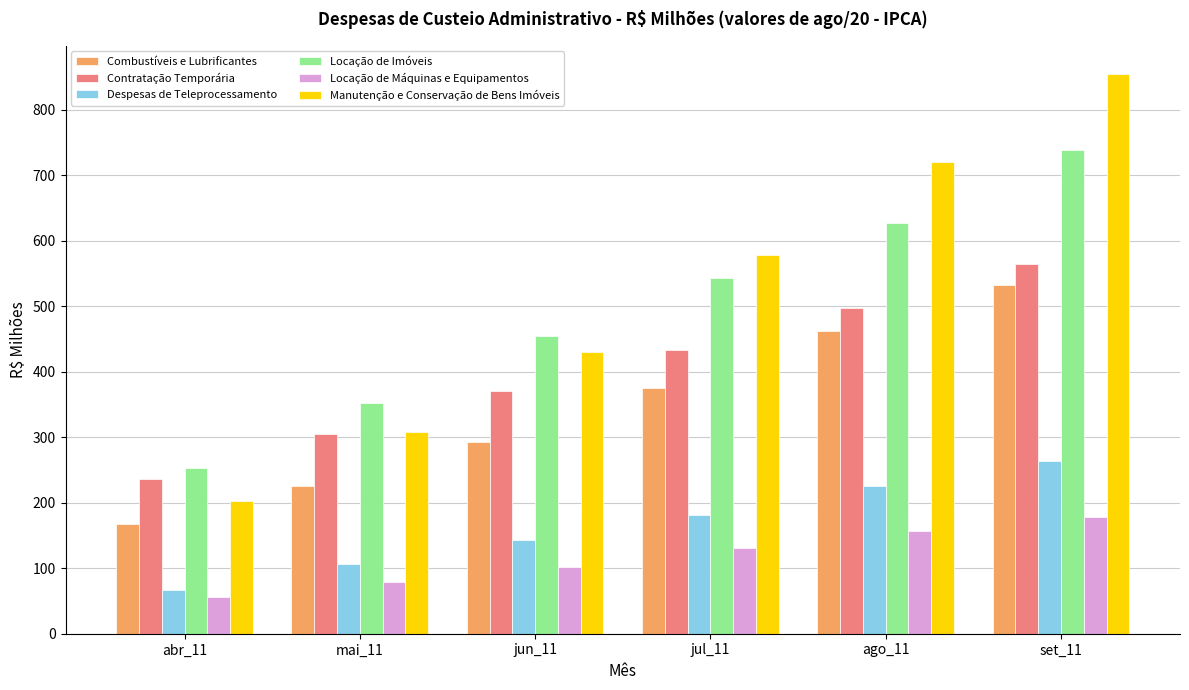

Reading left to right, transcribe all the data shown in this chart.

Combustíveis e Lubrificantes: 166.8	224.8	292.9	375.4	461.7	531.9
Contratação Temporária: 235.5	304.6	370.5	432.5	497.9	564.9
Despesas de Teleprocessamento: 67.1	106.0	142.4	181.3	225.5	264.4
Locação de Imóveis: 252.8	351.8	454.6	542.9	626.7	738.8
Locação de Máquinas e Equipamentos: 56.0	79.0	102.5	131.1	156.7	177.8
Manutenção e Conservação de Bens Imóveis: 202.0	307.6	429.7	578.6	720.1	854.7